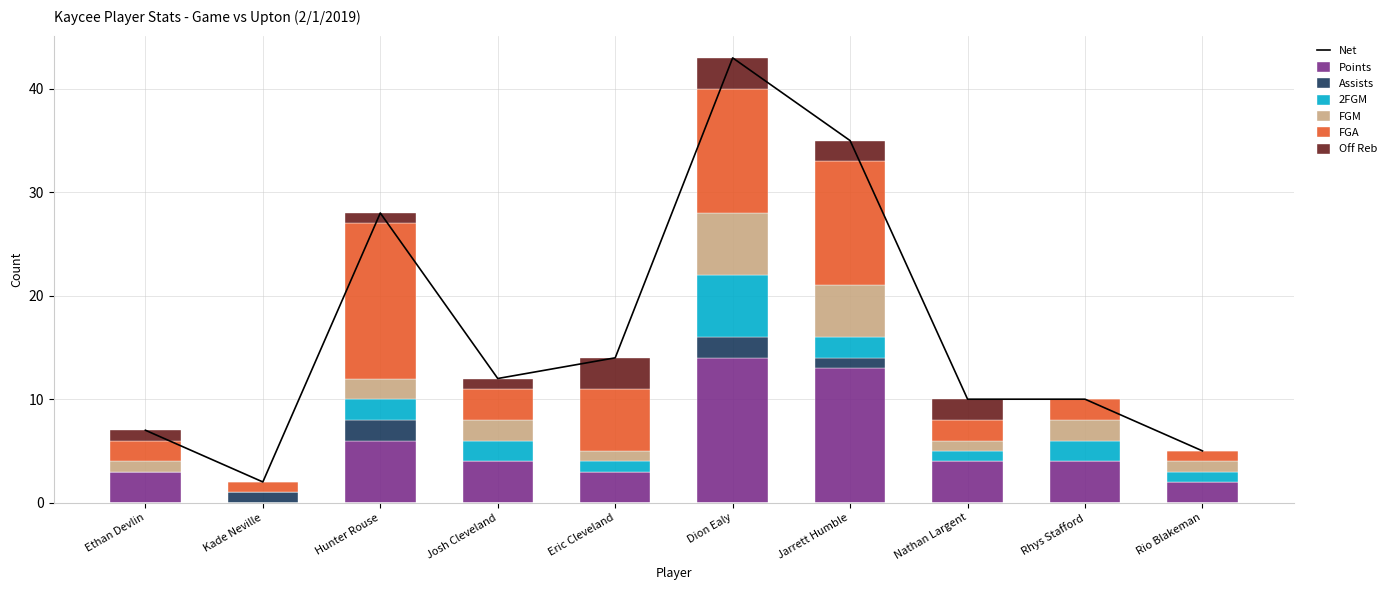

What is the highest value of the Points series?

14